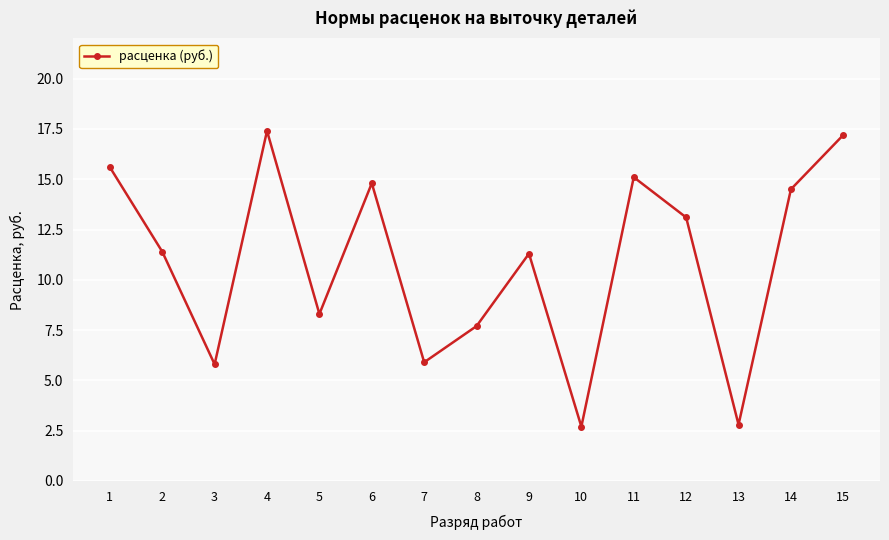

What is the ratio of the value at 5 to the value at 3?

1.4